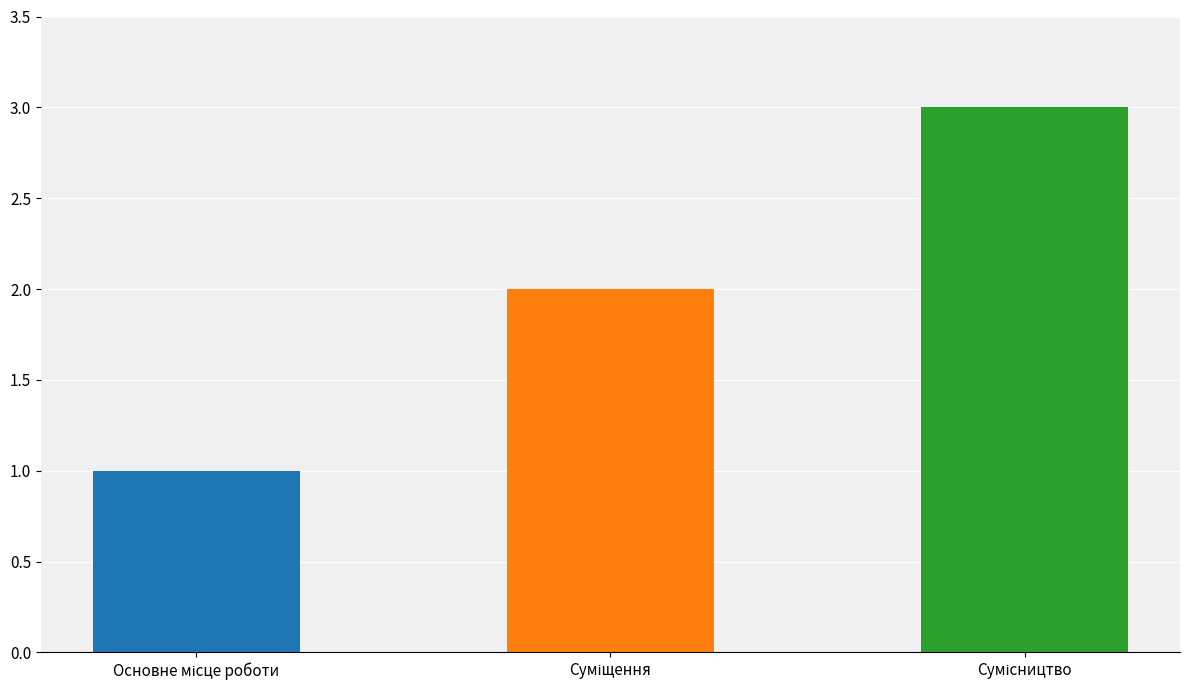

True or false: the data shows 2 at Суміщення.

True